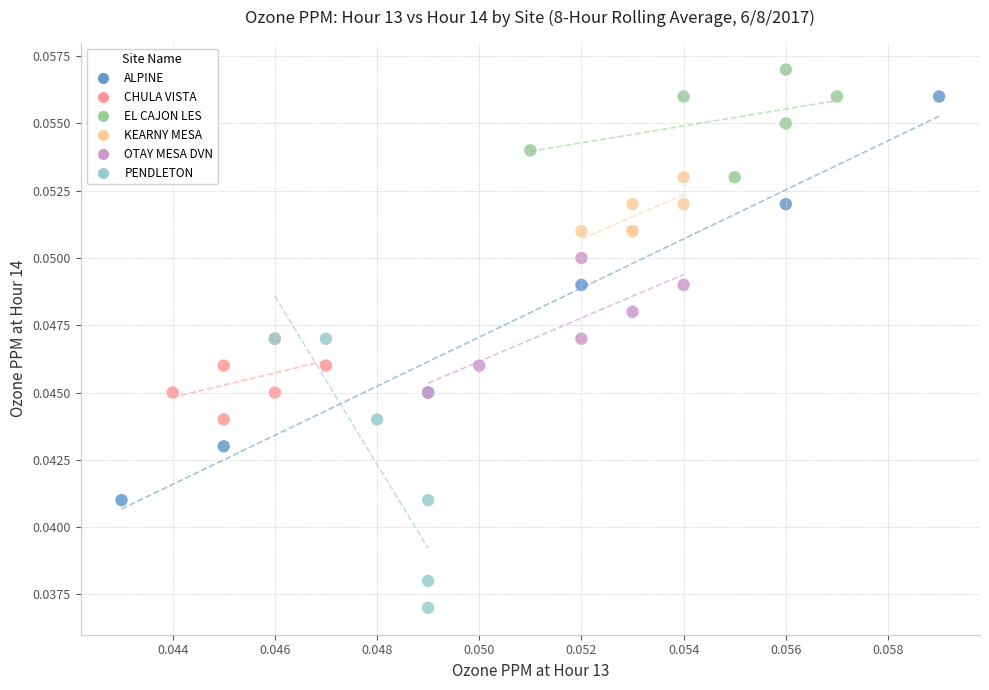

Which series contains the highest Y value?

EL CAJON LES